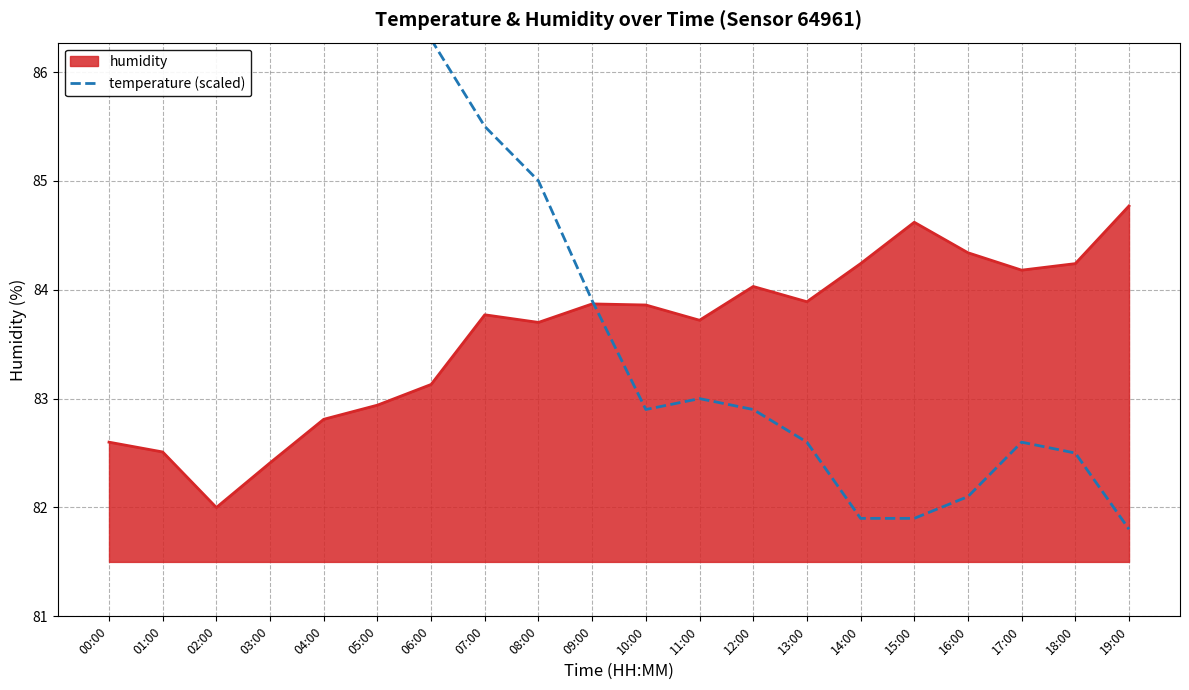

Reading left to right, what are all the values shown in this chart?

00:00=87.4	01:00=87.7	02:00=88.0	03:00=87.4	04:00=87.0	05:00=86.3	06:00=86.3	07:00=85.5	08:00=85.0	09:00=83.9	10:00=82.9	11:00=83.0	12:00=82.9	13:00=82.6	14:00=81.9	15:00=81.9	16:00=82.1	17:00=82.6	18:00=82.5	19:00=81.8